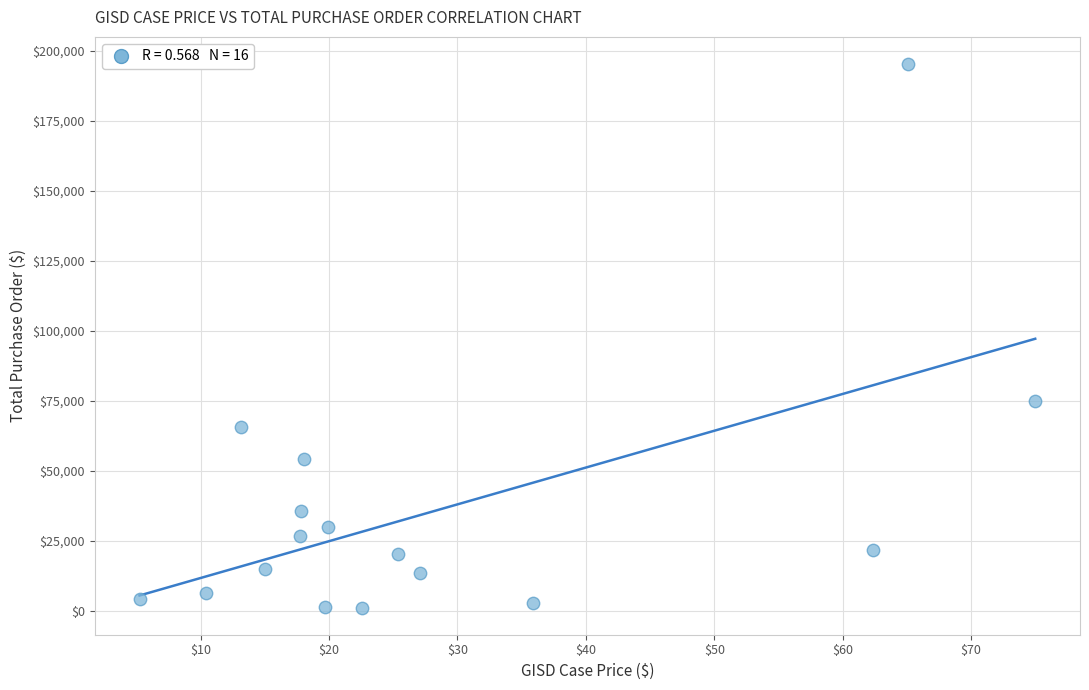

What is the range of X values (max minus min)?

69.8